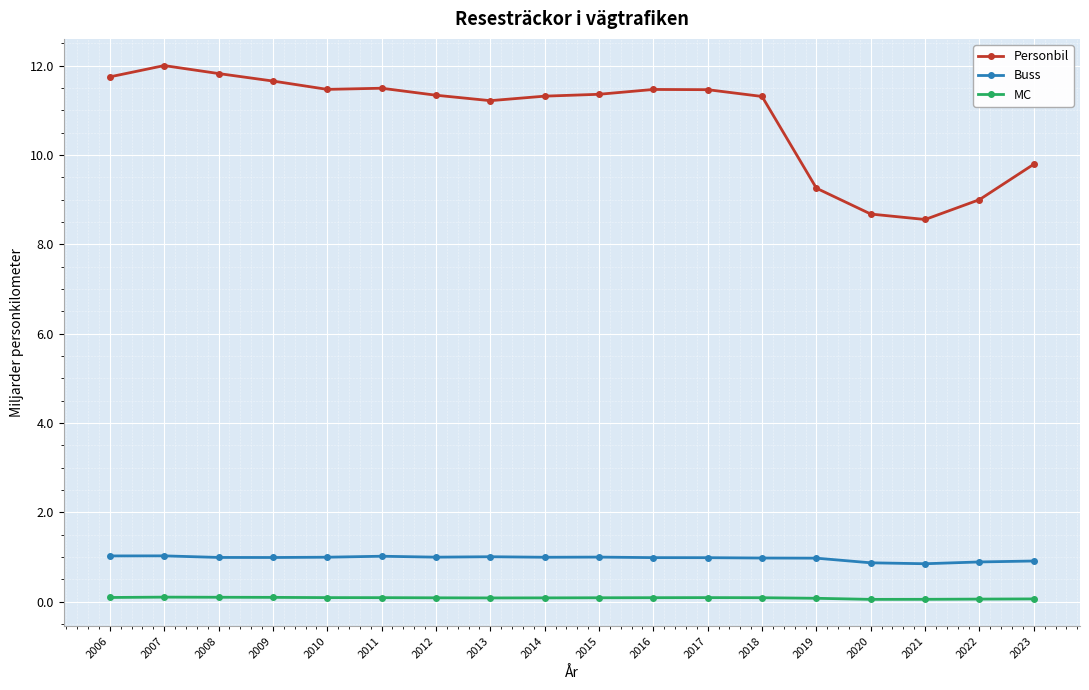

What is the total value across all series at 2011?

12.6